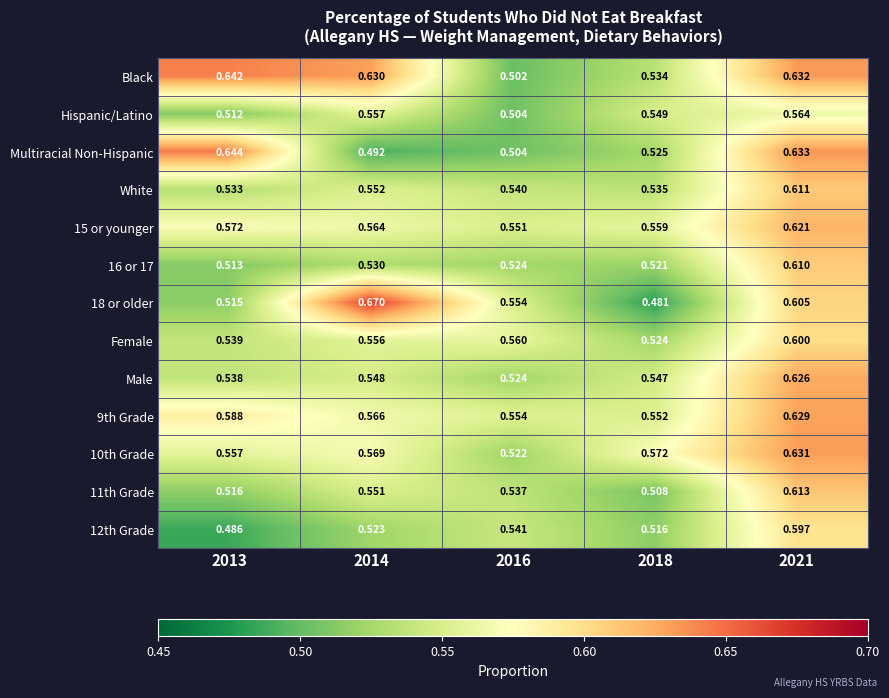

Which series has the largest total across all categories?

Black